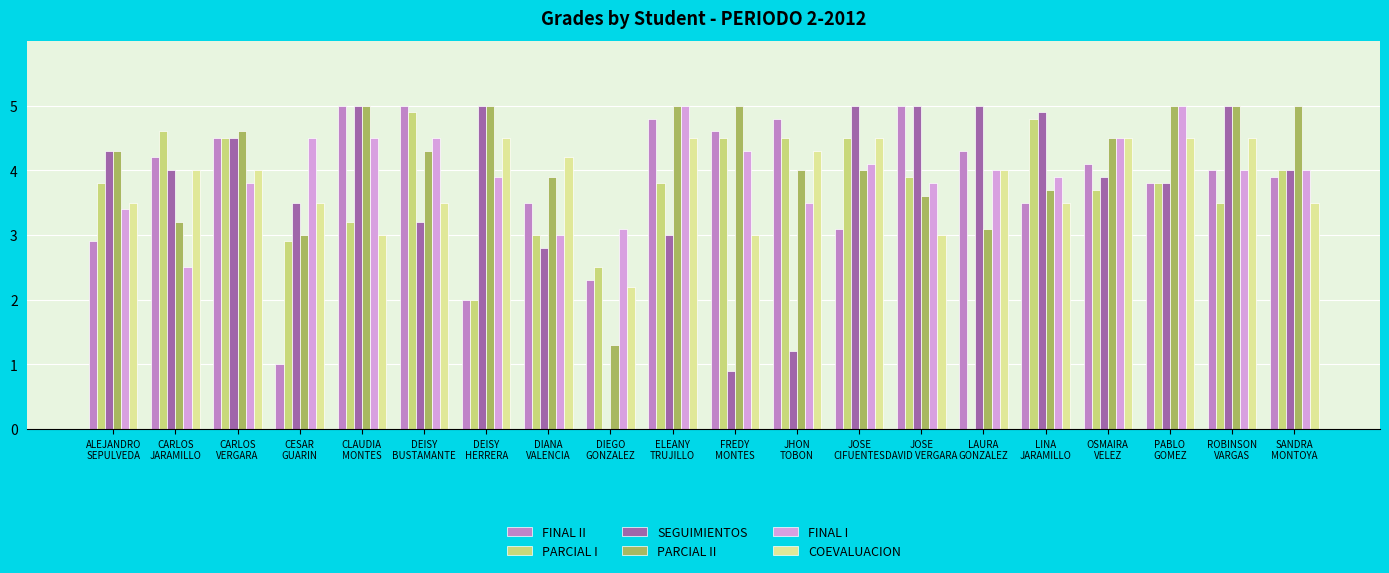

Reading left to right, transcribe all the data shown in this chart.

FINAL II: 2.9	4.2	4.5	1.0	5.0	5.0	2.0	3.5	2.3	4.8	4.6	4.8	3.1	5.0	4.3	3.5	4.1	3.8	4.0	3.9
PARCIAL I: 3.8	4.6	4.5	2.9	3.2	4.9	2.0	3.0	2.5	3.8	4.5	4.5	4.5	3.9	0.0	4.8	3.7	3.8	3.5	4.0
SEGUIMIENTOS: 4.3	4.0	4.5	3.5	5.0	3.2	5.0	2.8	0.0	3.0	0.9	1.2	5.0	5.0	5.0	4.9	3.9	3.8	5.0	4.0
PARCIAL II: 4.3	3.2	4.6	3.0	5.0	4.3	5.0	3.9	1.3	5.0	5.0	4.0	4.0	3.6	3.1	3.7	4.5	5.0	5.0	5.0
FINAL I: 3.4	2.5	3.8	4.5	4.5	4.5	3.9	3.0	3.1	5.0	4.3	3.5	4.1	3.8	4.0	3.9	4.5	5.0	4.0	4.0
COEVALUACION: 3.5	4.0	4.0	3.5	3.0	3.5	4.5	4.2	2.2	4.5	3.0	4.3	4.5	3.0	4.0	3.5	4.5	4.5	4.5	3.5